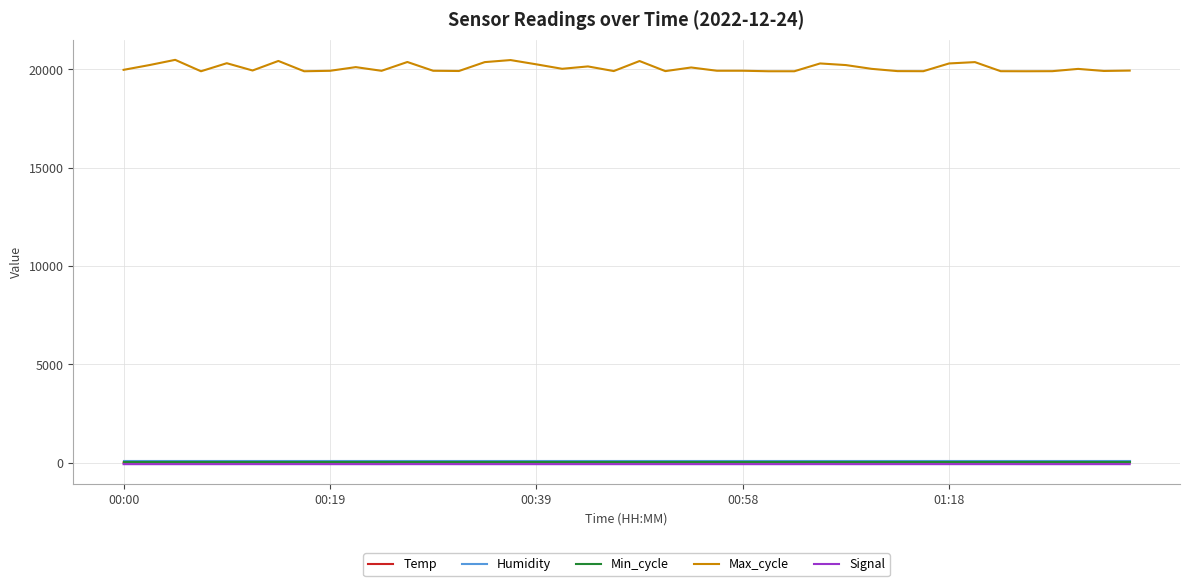

Which series has the largest total across all categories?

Max_cycle